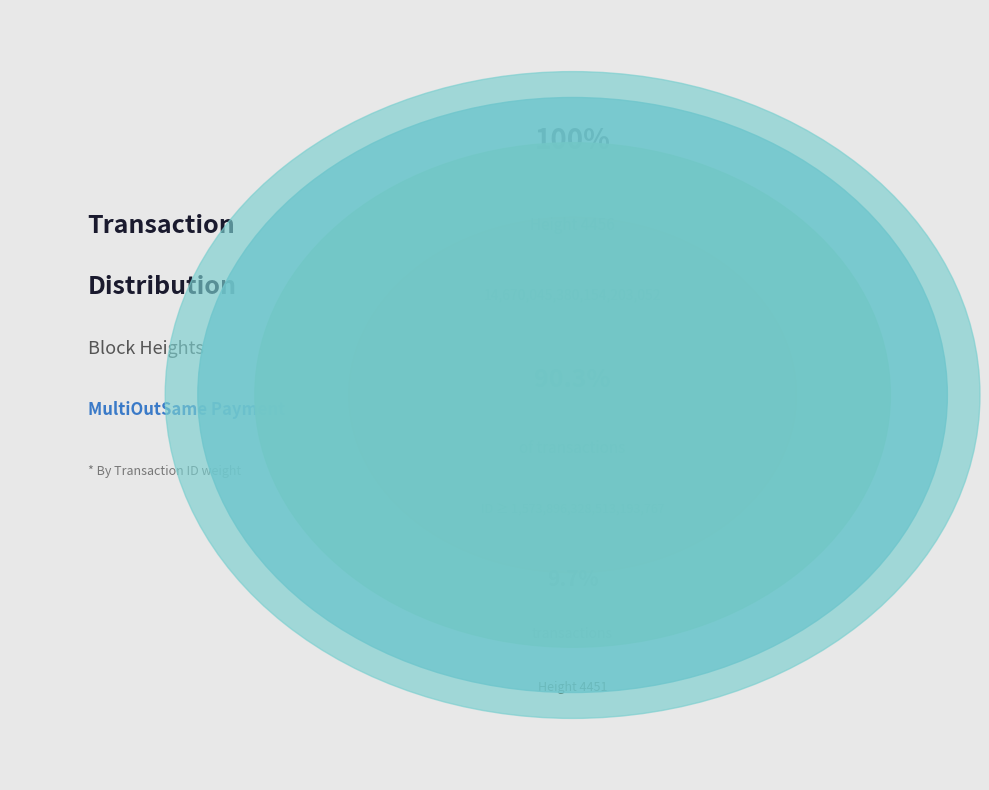

What is the largest slice in the pie chart?

4456